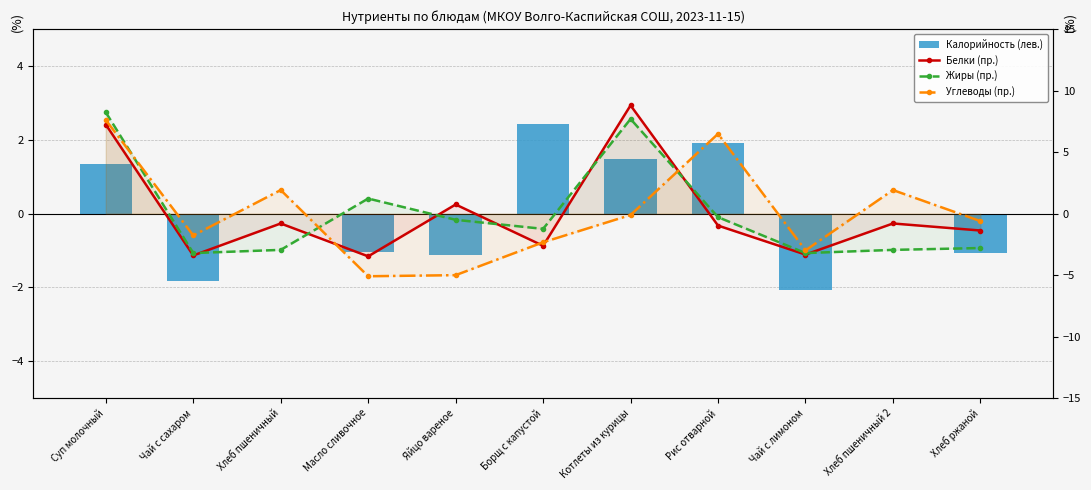

What position from the left is Хлеб пшеничный 2?

10